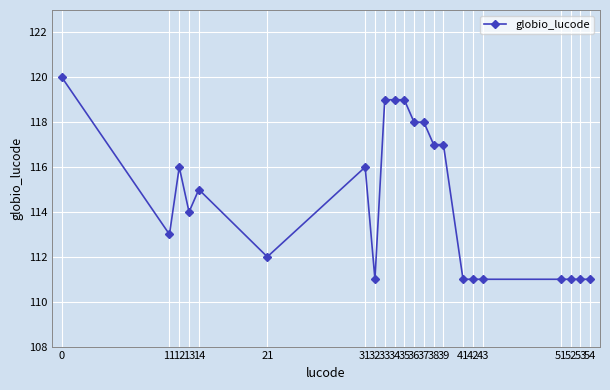

Reading left to right, what are all the values shown in this chart?

120	113	116	114	115	112	116	111	119	119	119	118	118	117	117	111	111	111	111	111	111	111